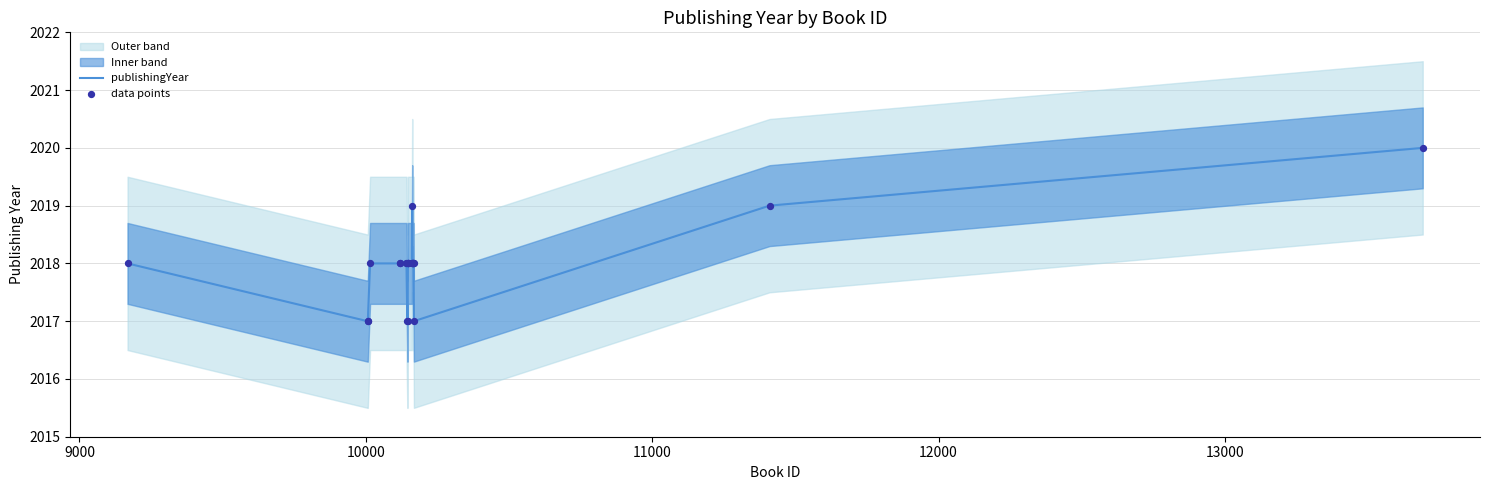

What is the highest value of the publishingYear series?

2020